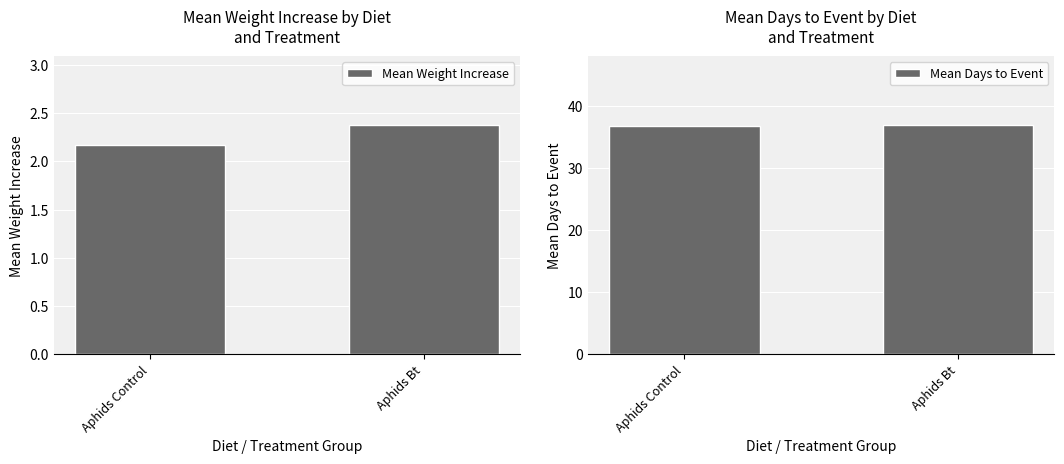

The Mean Days to Event series shows 36.8 at Aphids Control. True or false?

True